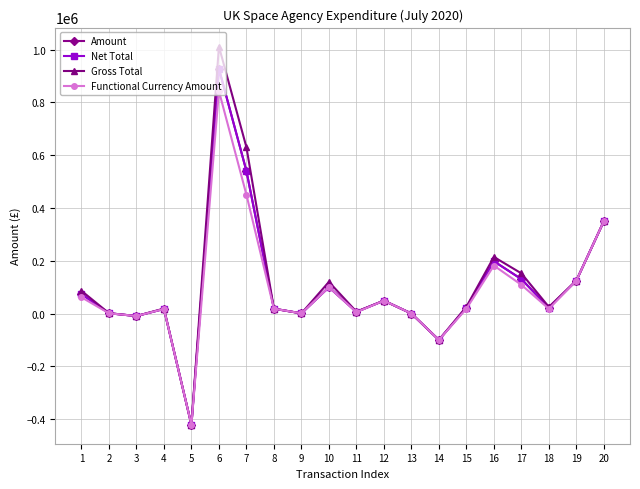

What is the lowest value of the Net Total series?

-421400.0